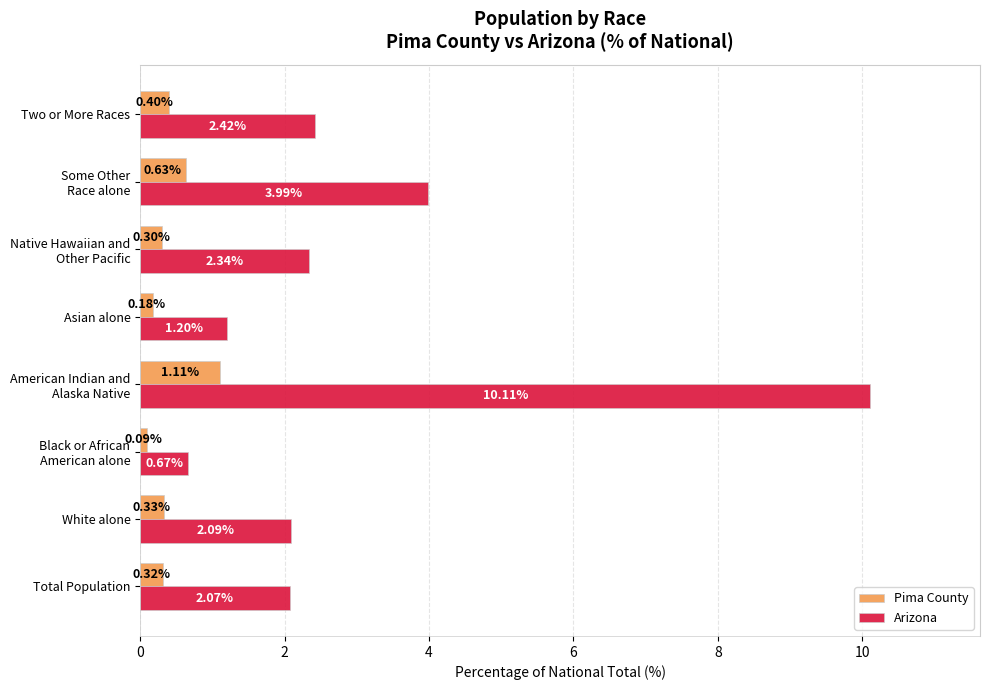

What is the average value of the Arizona series?

3.1